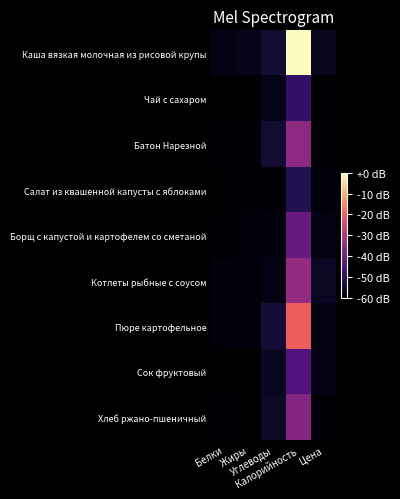

Reading left to right, extract all data points from this chart.

Каша вязкая молочная из рисовой крупы: Белки=0.0	Жиры=0.0	Углеводы=0.1	Калорийность=1.0	Цена=0.1
Чай с сахаром: Белки=0.0	Жиры=0.0	Углеводы=0.0	Калорийность=0.2	Цена=0.0
Батон Нарезной: Белки=0.0	Жиры=0.0	Углеводы=0.1	Калорийность=0.4	Цена=0.0
Салат из квашенной капусты с яблоками: Белки=0.0	Жиры=0.0	Углеводы=0.0	Калорийность=0.1	Цена=0.0
Борщ с капустой и картофелем со сметаной: Белки=0.0	Жиры=0.0	Углеводы=0.0	Калорийность=0.3	Цена=0.0
Котлеты рыбные с соусом: Белки=0.0	Жиры=0.0	Углеводы=0.0	Калорийность=0.4	Цена=0.1
Пюре картофельное: Белки=0.0	Жиры=0.0	Углеводы=0.1	Калорийность=0.7	Цена=0.0
Сок фруктовый: Белки=0.0	Жиры=0.0	Углеводы=0.1	Калорийность=0.3	Цена=0.0
Хлеб ржано-пшеничный: Белки=0.0	Жиры=0.0	Углеводы=0.1	Калорийность=0.4	Цена=0.0